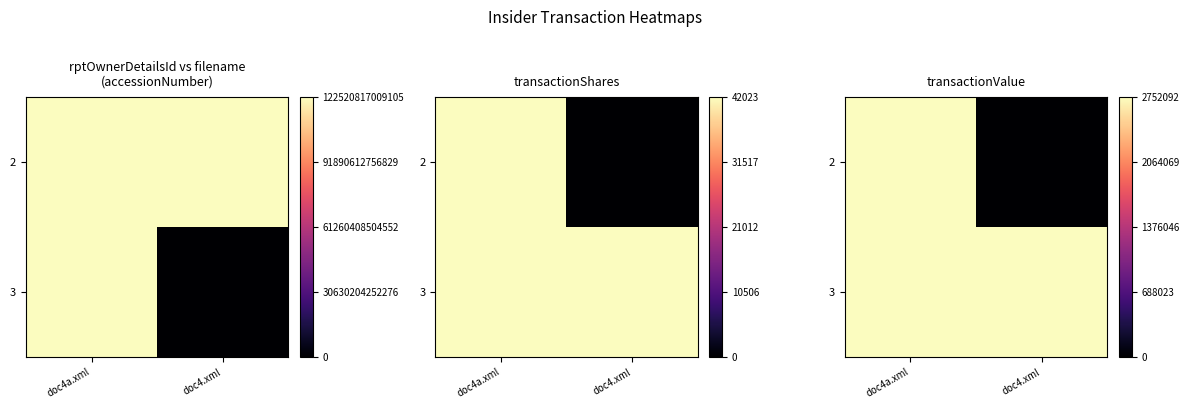

Which label corresponds to the smallest value in the chart?

doc4.xml